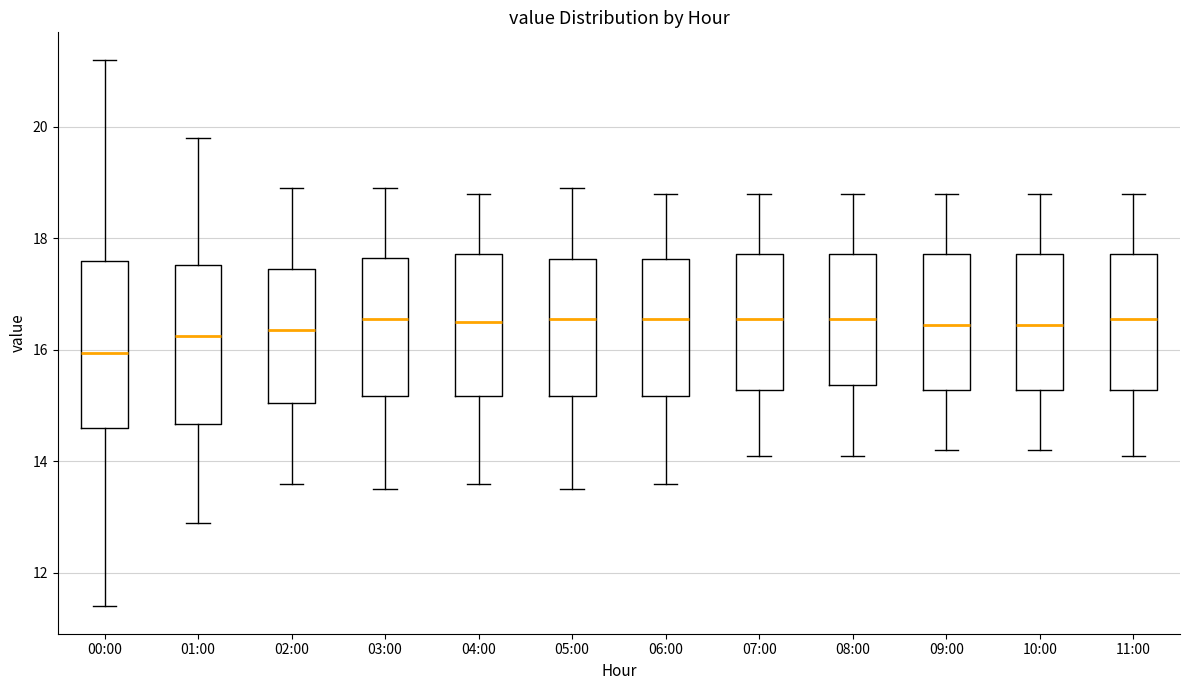

Reading left to right, transcribe this box plot: for each box, give where its median line is, the range the box spans, and where its two whiskers end, as read against the y-axis. The values are not printed on the chart, so give them approximately, as read against the axis.

00:00: median 16.0, box 14.6 to 17.6, whiskers 11.4 to 21.2
01:00: median 16.2, box 14.6 to 17.6, whiskers 13.0 to 19.8
02:00: median 16.4, box 15.0 to 17.4, whiskers 13.6 to 19.0
03:00: median 16.6, box 15.2 to 17.6, whiskers 13.6 to 19.0
04:00: median 16.6, box 15.2 to 17.8, whiskers 13.6 to 18.8
05:00: median 16.6, box 15.2 to 17.6, whiskers 13.6 to 19.0
06:00: median 16.6, box 15.2 to 17.6, whiskers 13.6 to 18.8
07:00: median 16.6, box 15.2 to 17.8, whiskers 14.2 to 18.8
08:00: median 16.6, box 15.4 to 17.8, whiskers 14.2 to 18.8
09:00: median 16.4, box 15.2 to 17.8, whiskers 14.2 to 18.8
10:00: median 16.4, box 15.2 to 17.8, whiskers 14.2 to 18.8
11:00: median 16.6, box 15.2 to 17.8, whiskers 14.2 to 18.8